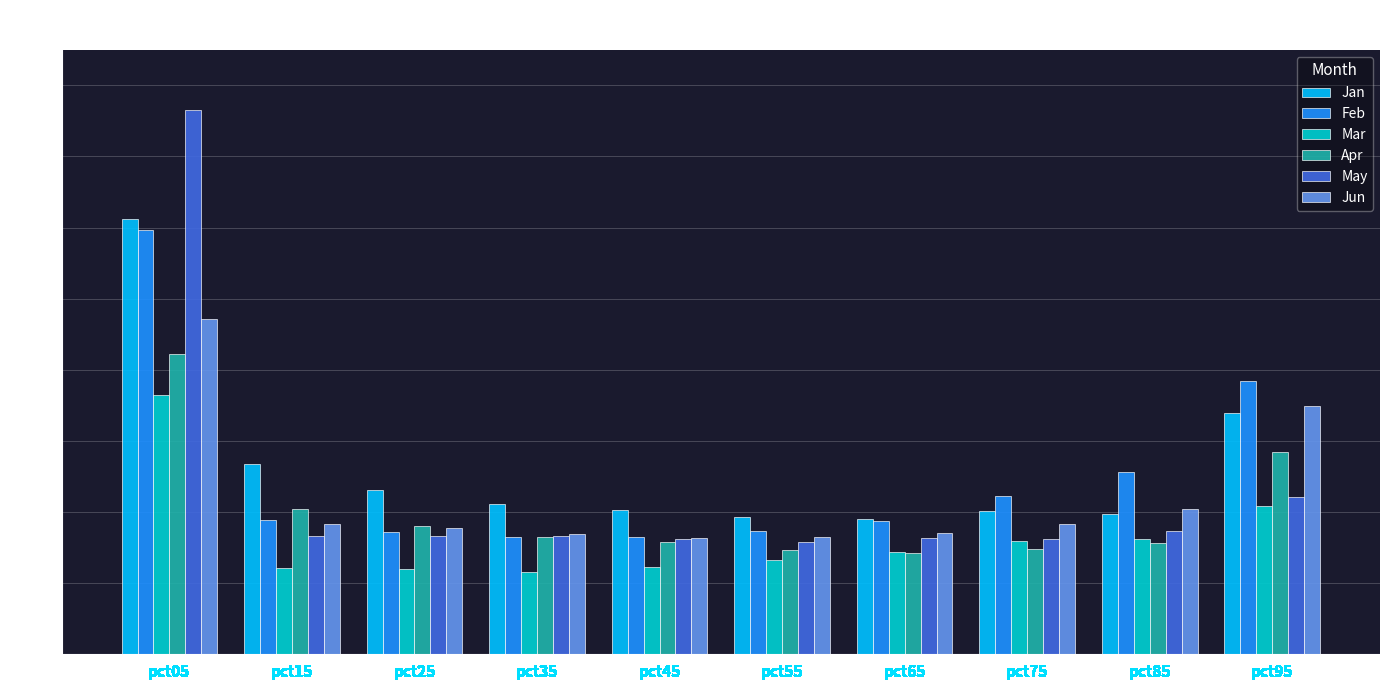

Count the number of categories in the chart.

10